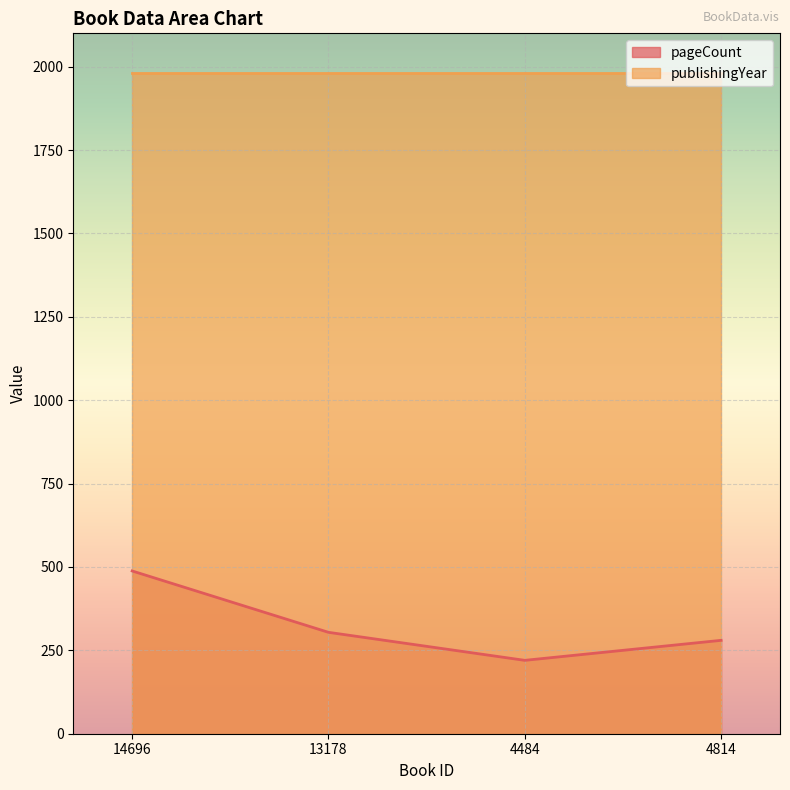

List the series in order of their peak value, highest first.

publishingYear, pageCount